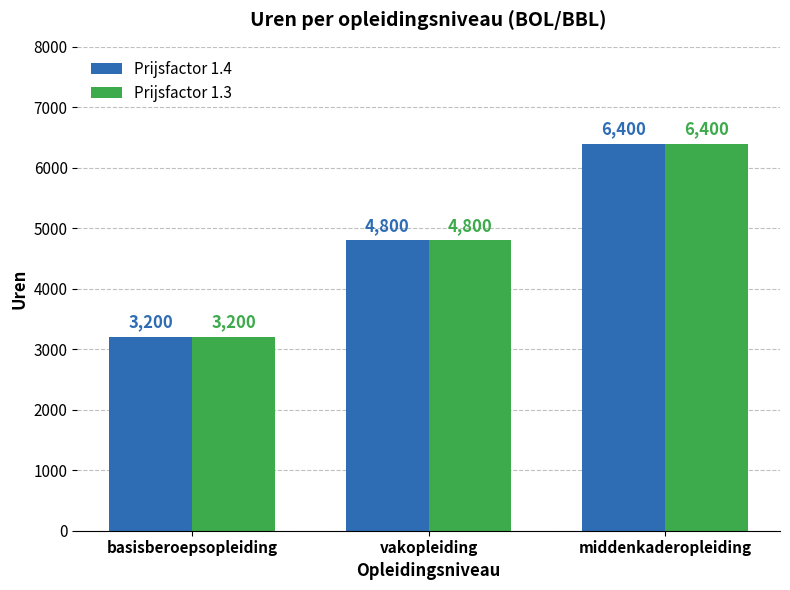

Is the value of Prijsfactor 1.4 at vakopleiding greater than the value of Prijsfactor 1.3 at basisberoepsopleiding?

Yes